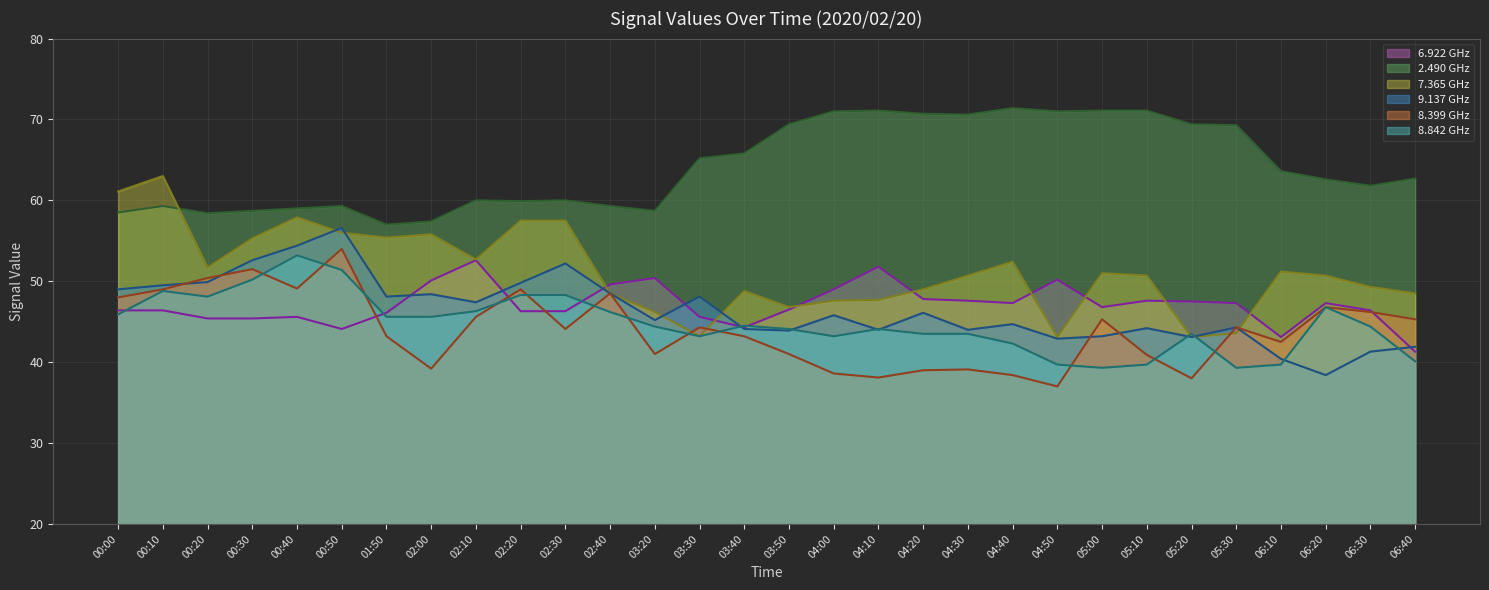

What is the difference between the highest and lowest values at 06:10?

23.9